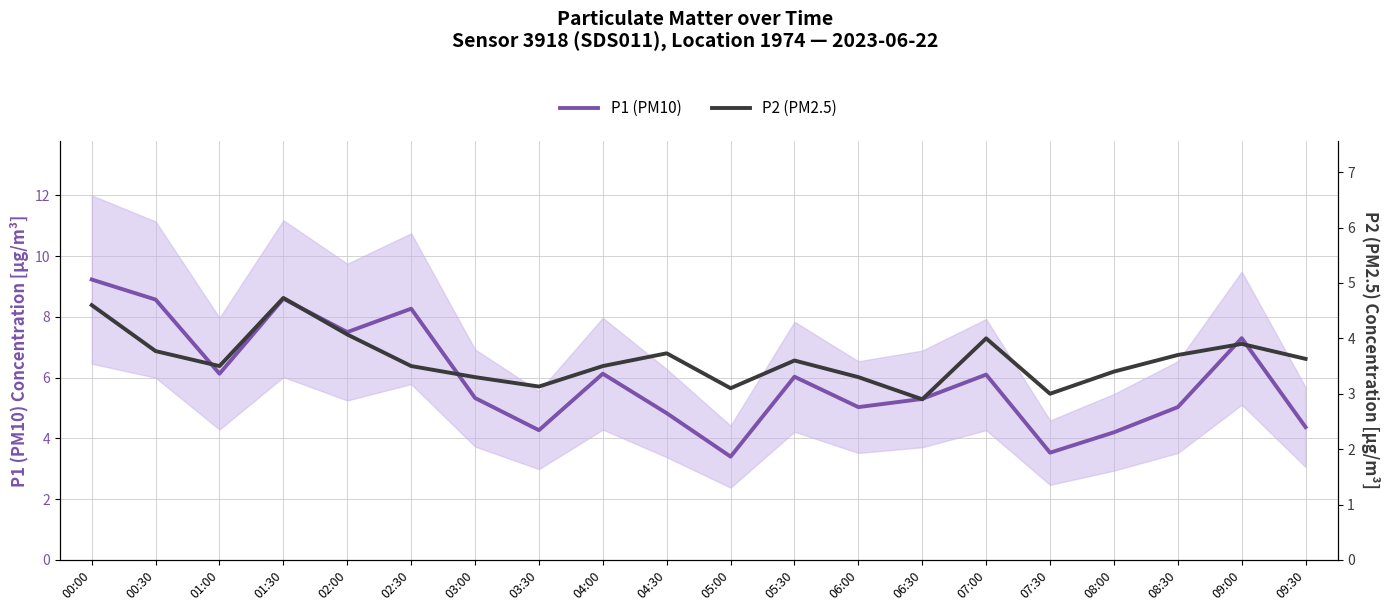

What is the label of the 8th point from the left?

03:30